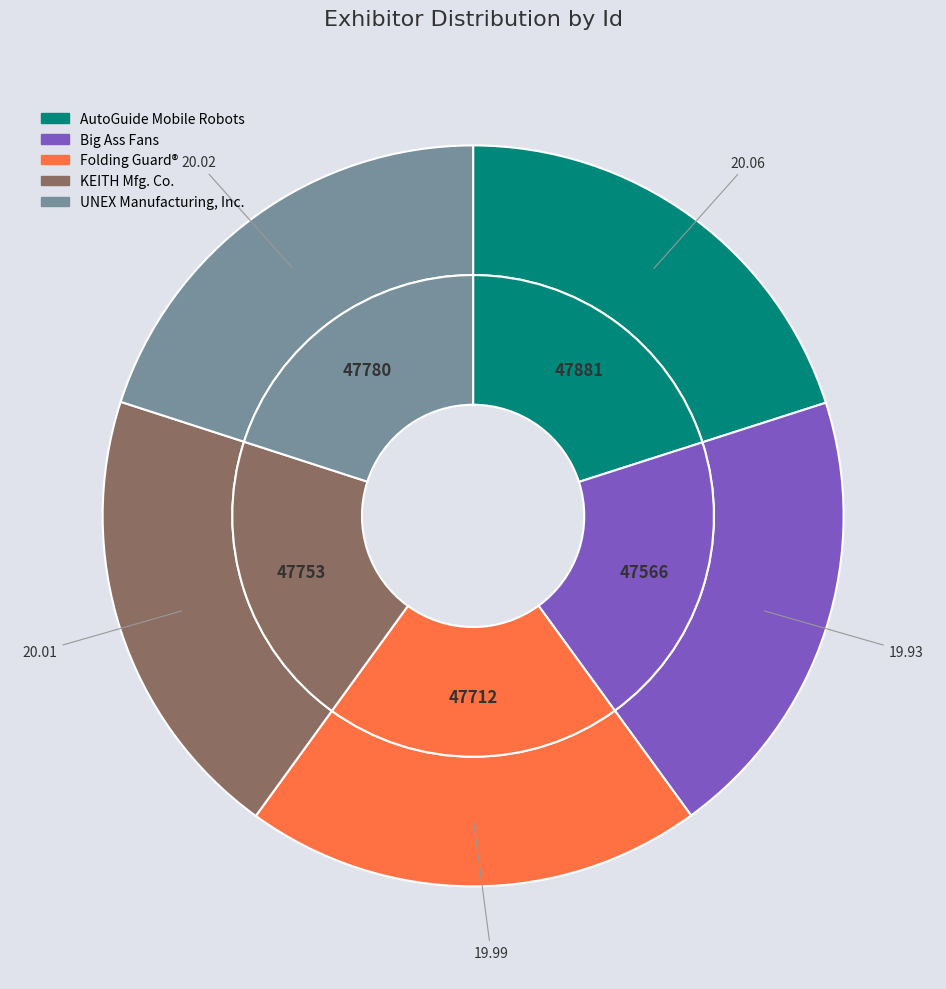

Is there any slice that represents more than half of the pie?

No